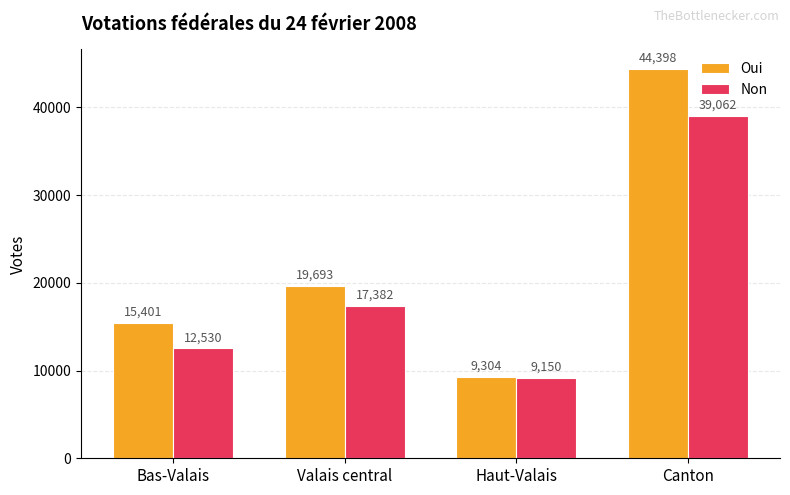

At Canton, list the series in order from smallest to largest.

Non, Oui